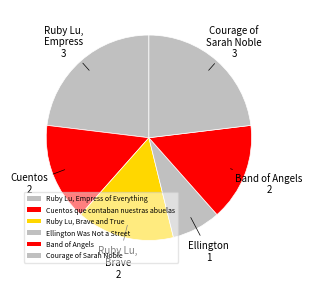

What is the smallest slice in the pie chart?

Ellington Was Not a Street